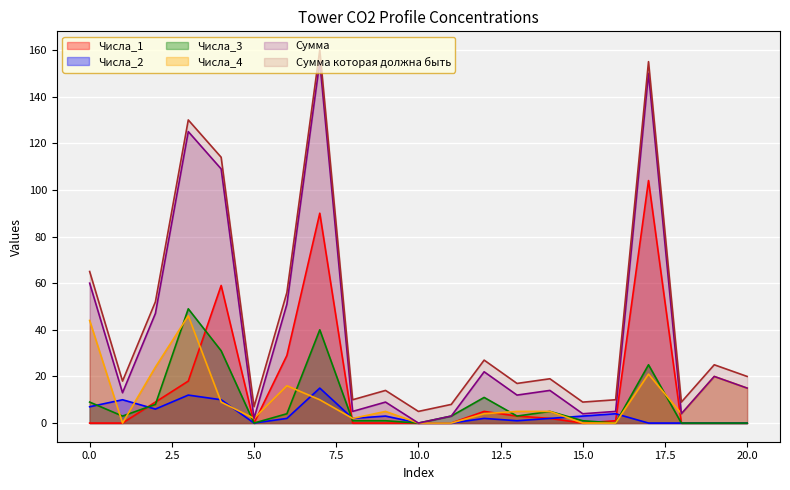

Reading right to left, list all the values displayed in this chart.

Числа_1: 0	0	0	104	1	0	2	3	5	0	0	0	0	90	29	0	59	18	9	0	0
Числа_2: 0	0	0	0	4	3	2	1	2	0	0	3	2	15	2	0	10	12	6	10	7
Числа_3: 0	0	0	25	0	1	5	3	11	3	0	1	1	40	4	0	31	49	8	3	9
Числа_4: 15	20	4	21	0	0	5	5	4	0	0	5	2	10	16	2	9	46	24	0	44
Сумма: 15	20	4	150	5	4	14	12	22	3	0	9	5	155	51	2	109	125	47	13	60
Сумма которая должна быть: 20	25	9	155	10	9	19	17	27	8	5	14	10	160	56	7	114	130	52	18	65